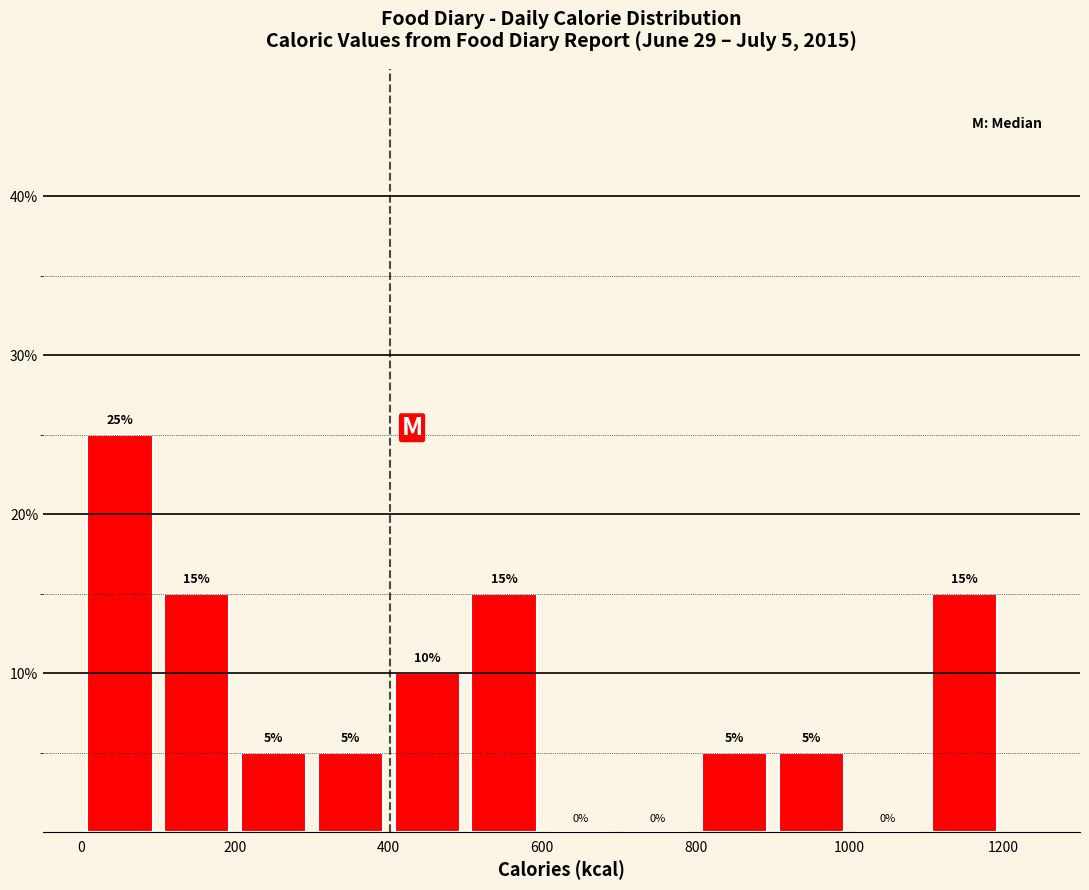

Which range on the x-axis has the tallest bar?

0 to 100